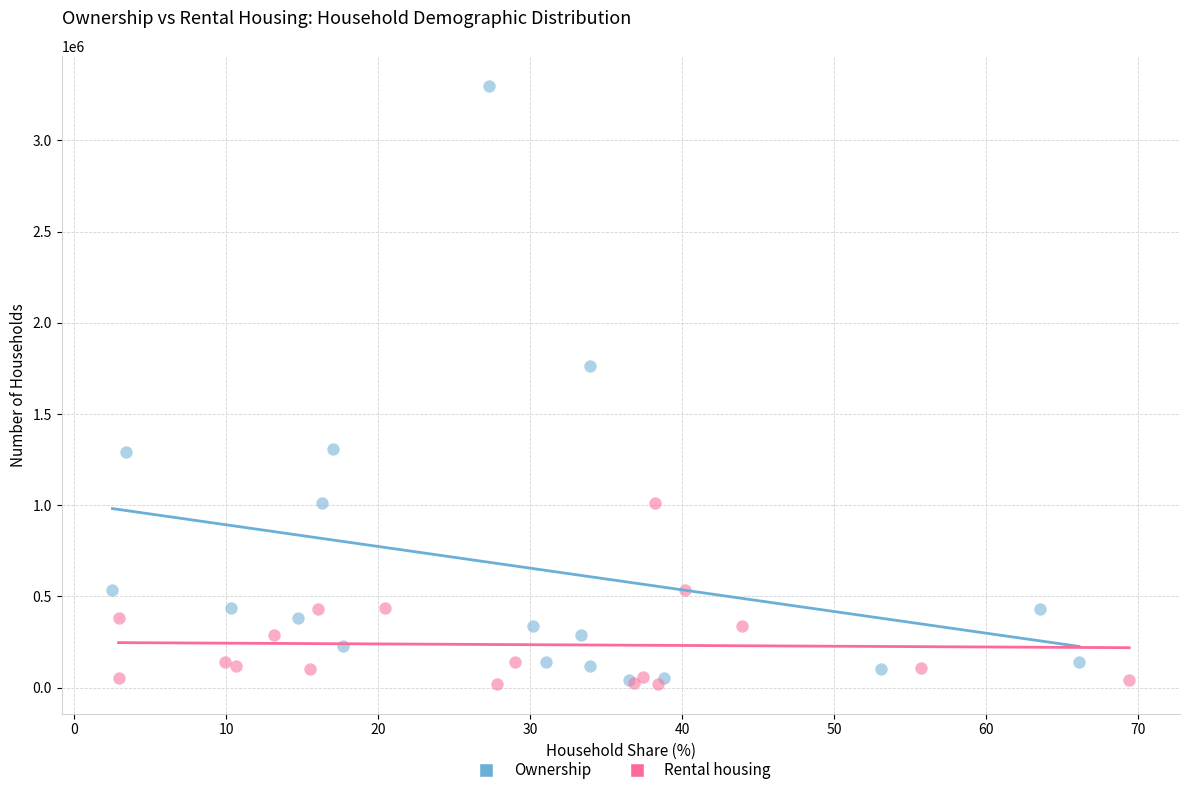

Which series has the largest Y range (max minus min)?

Ownership